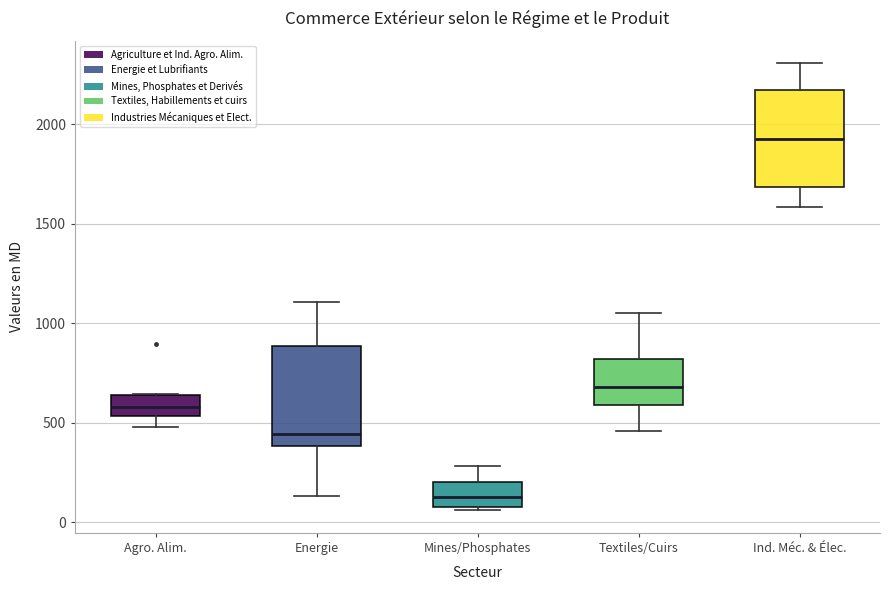

Which box's median line is the highest?

Ind. Méc. & Élec.